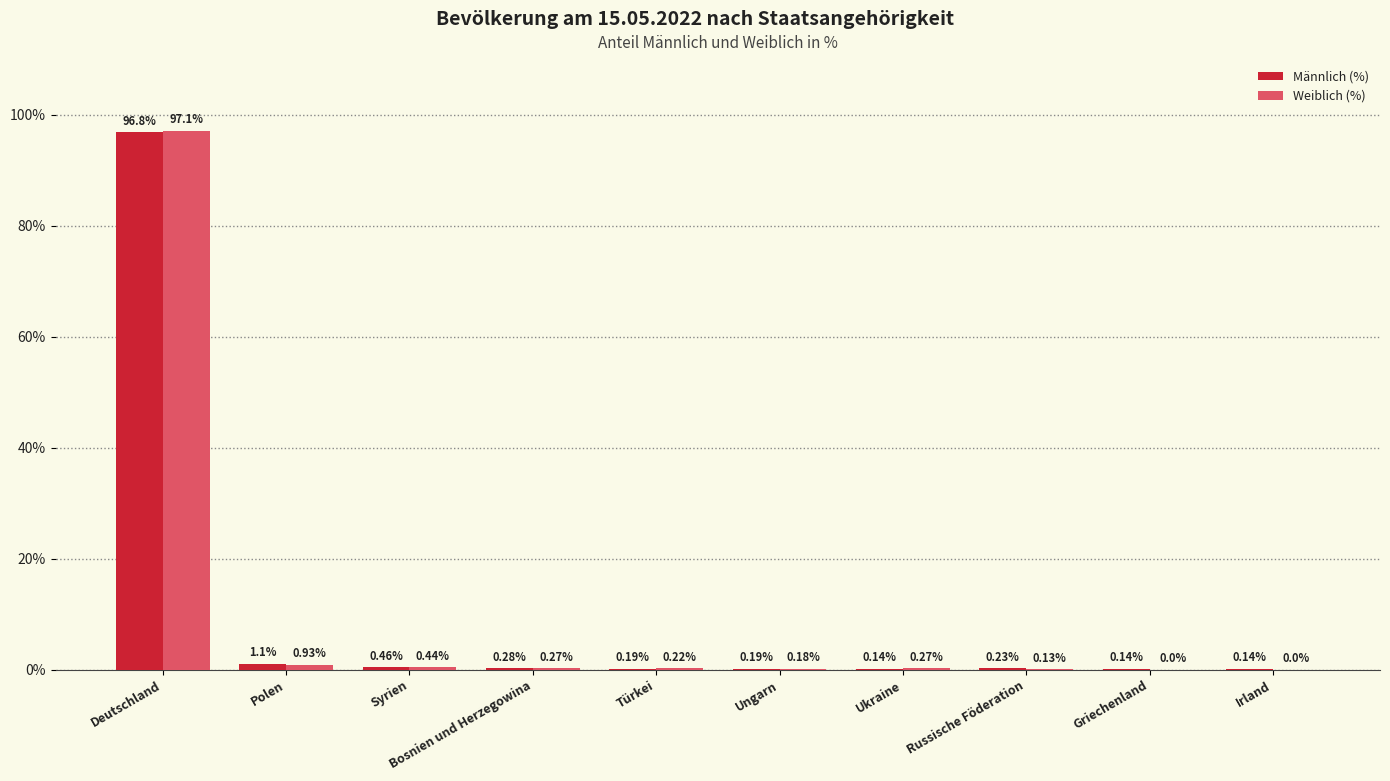

Are the bars horizontal?

No